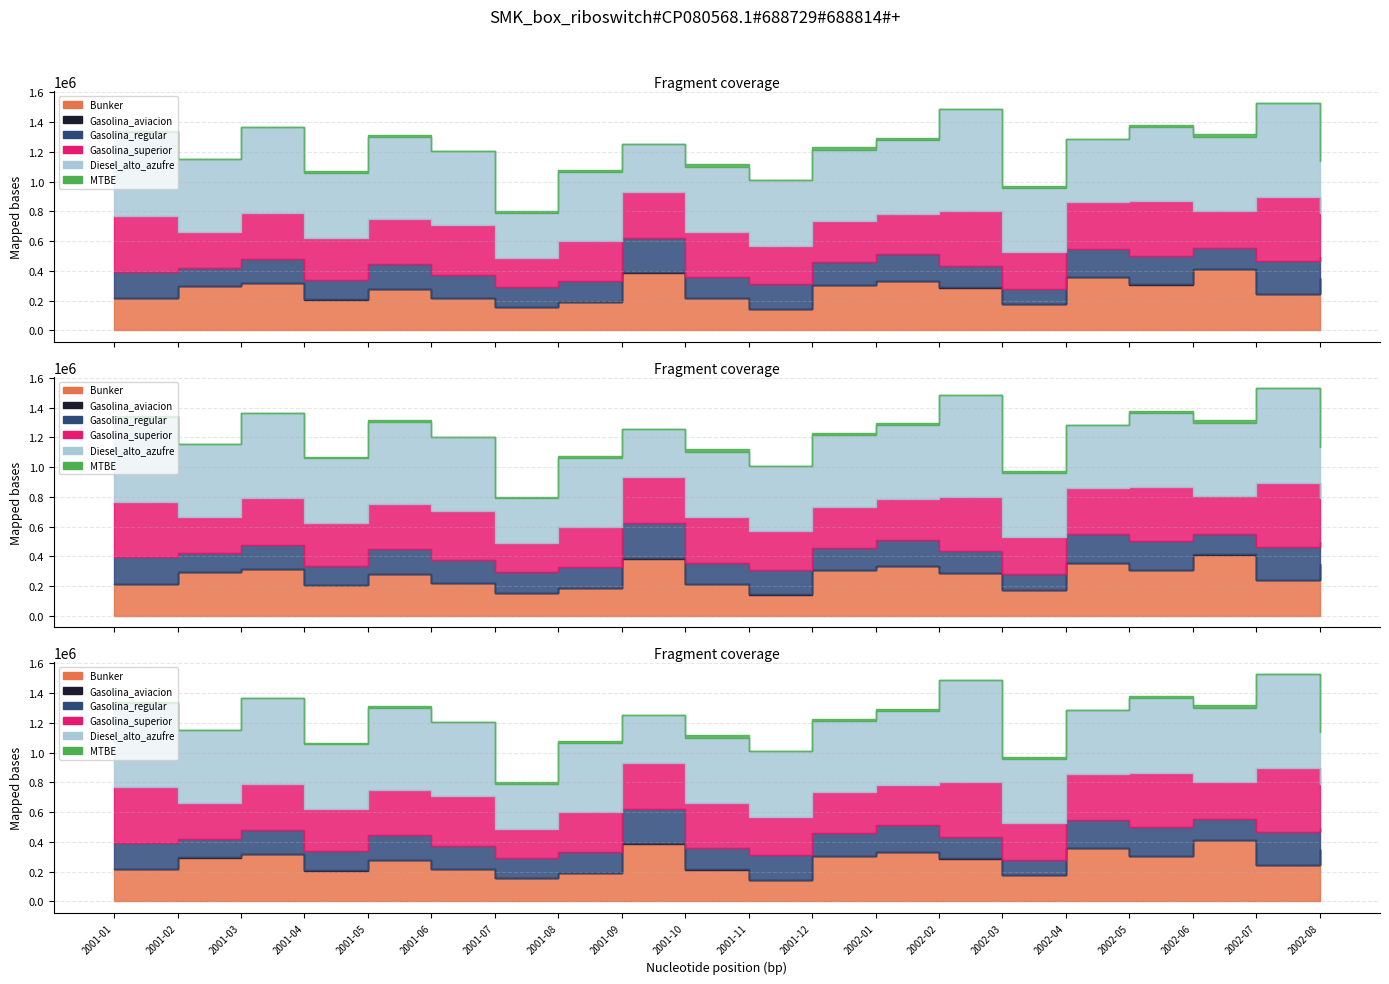

At which category is the sum across all series the highest?

2002-07